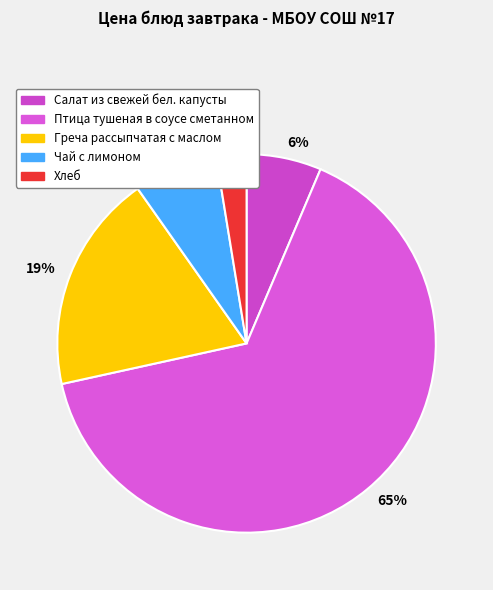

Rank the categories by value from lowest to highest.

Хлеб, Салат из свежей бел. капусты, Чай с лимоном, Греча рассыпчатая с маслом, Птица тушеная в соусе сметанном